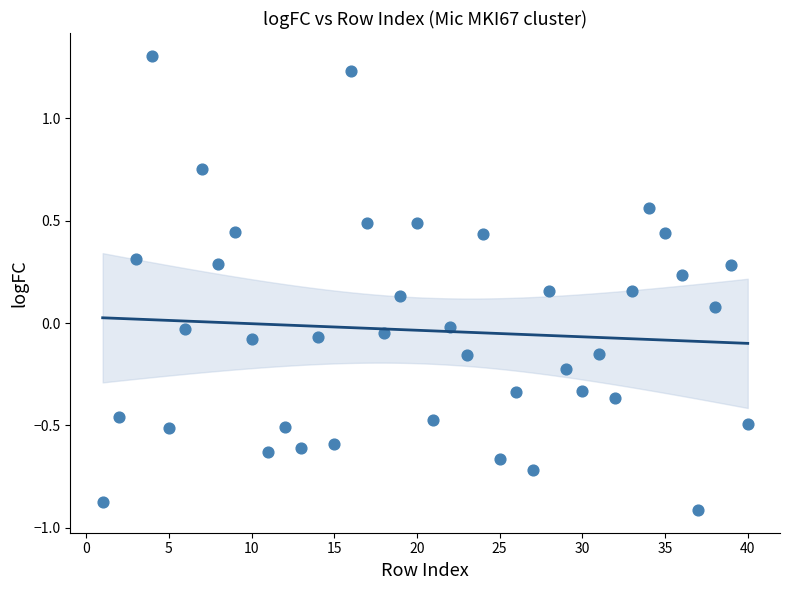

What is the range of Y values (max minus min)?

2.2